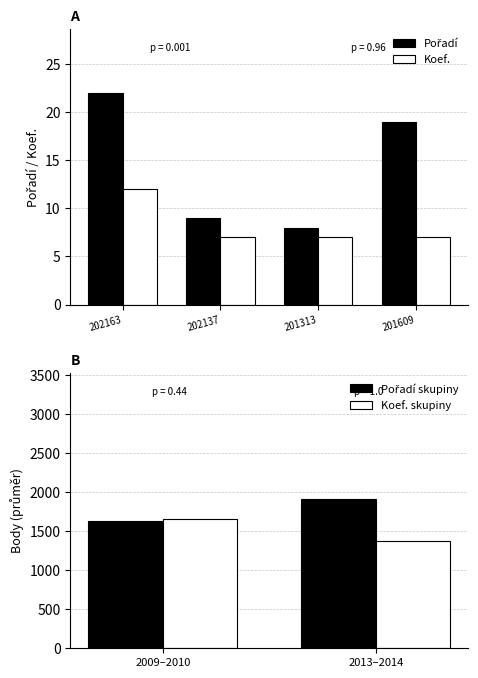

What is the label of the 2nd bar from the right?

201313